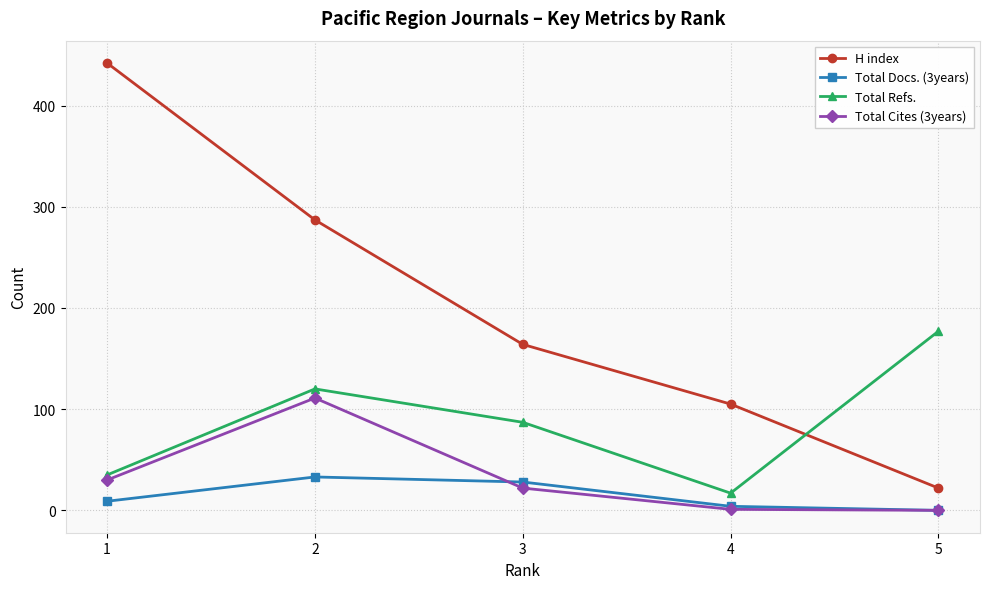

What is the difference between the highest and lowest values at 3?

142